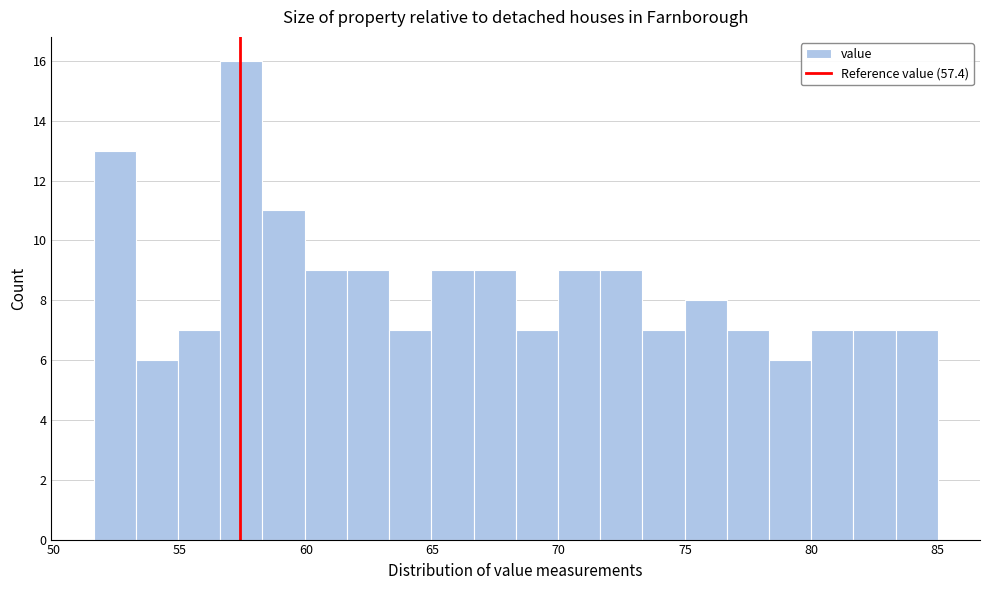

Read against the x-axis, roughly where is the centre of the tallest bar?

57.5